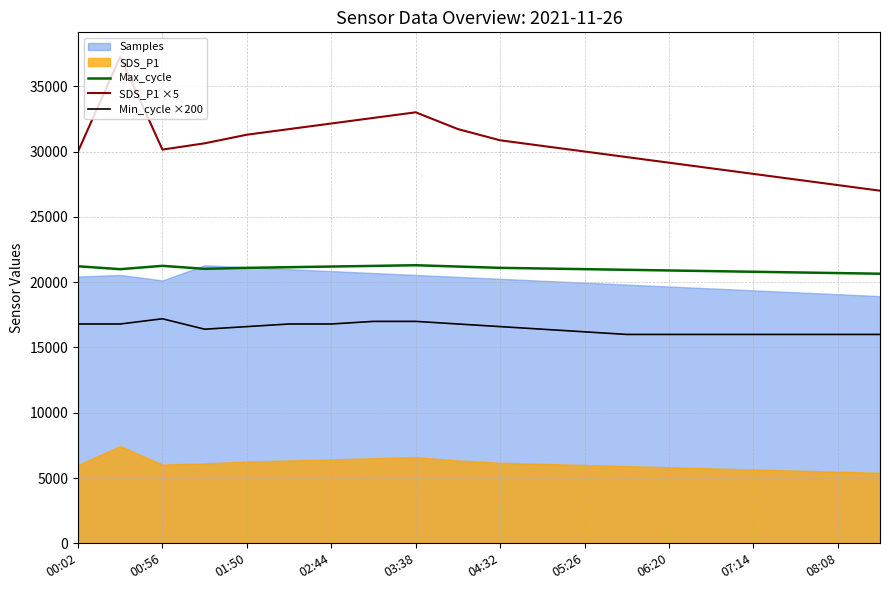

What is the value of the SDS_P1 ×5 point at the 7th from the left?

32155.8